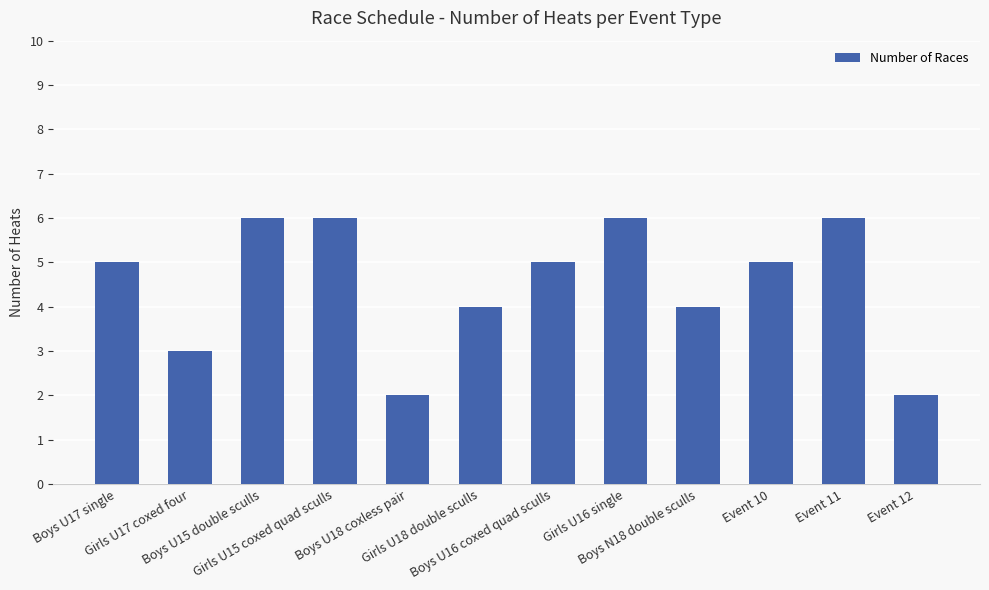

What is the difference between the maximum and second lowest values?

4